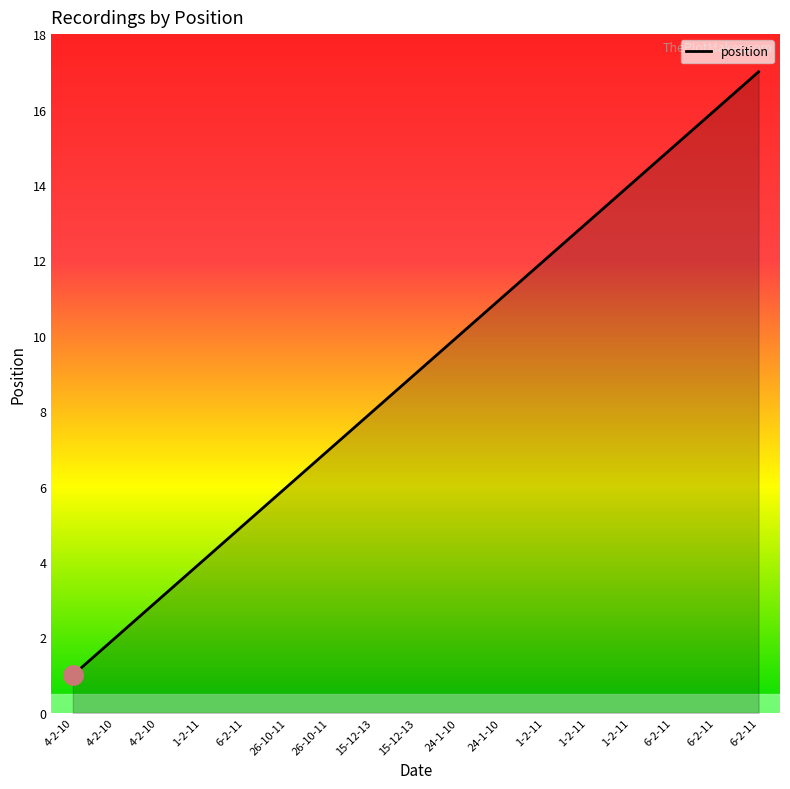

What is the difference between the maximum and minimum values?

16